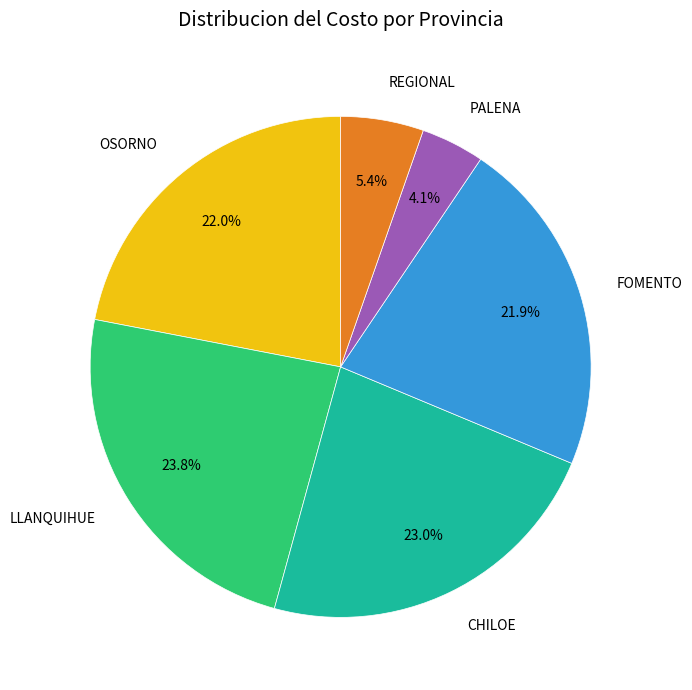

What is the largest slice in the pie chart?

LLANQUIHUE